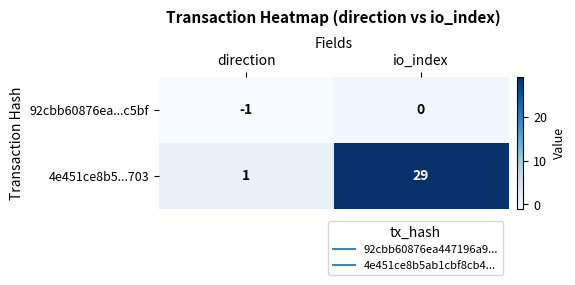

List the series in order of their overall mean, lowest first.

92cbb60876ea...c5bf, 4e451ce8b5...703